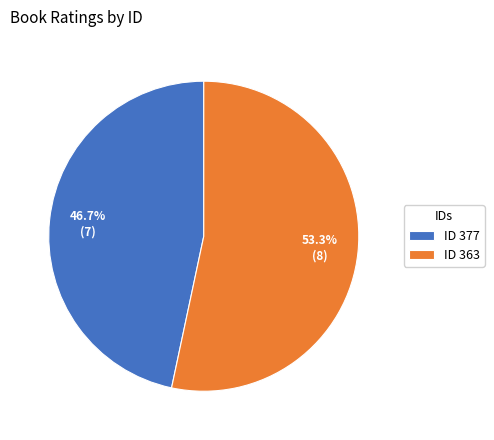

To the nearest percent, what is the average slice percentage?

50%